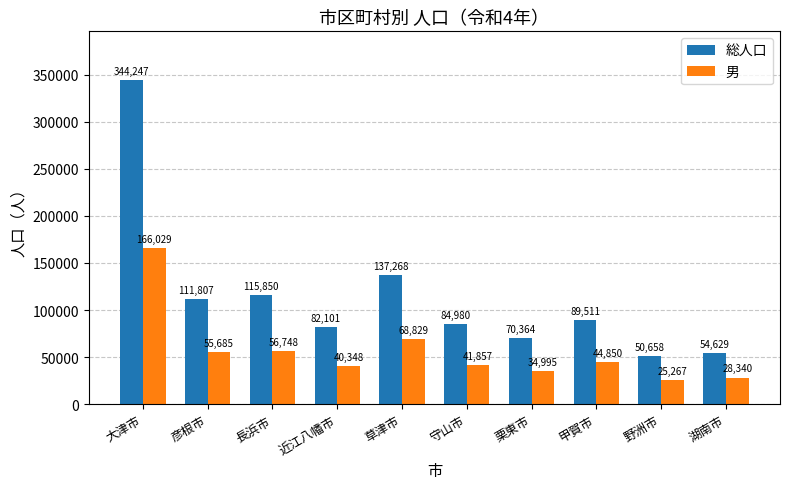

At which label does 総人口 reach its peak?

大津市